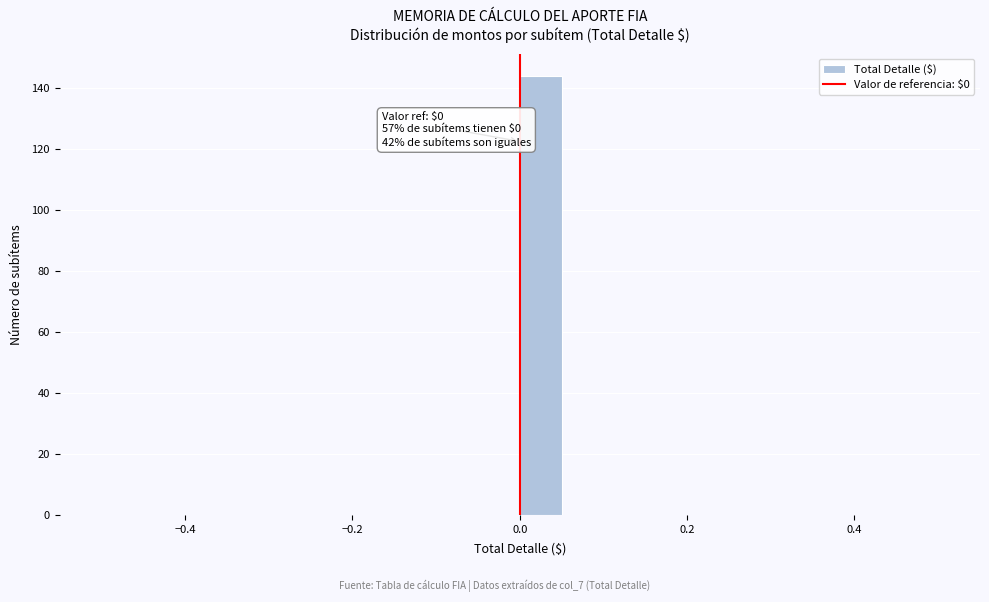

Read against the x-axis, roughly where is the centre of the tallest bar?

0.02